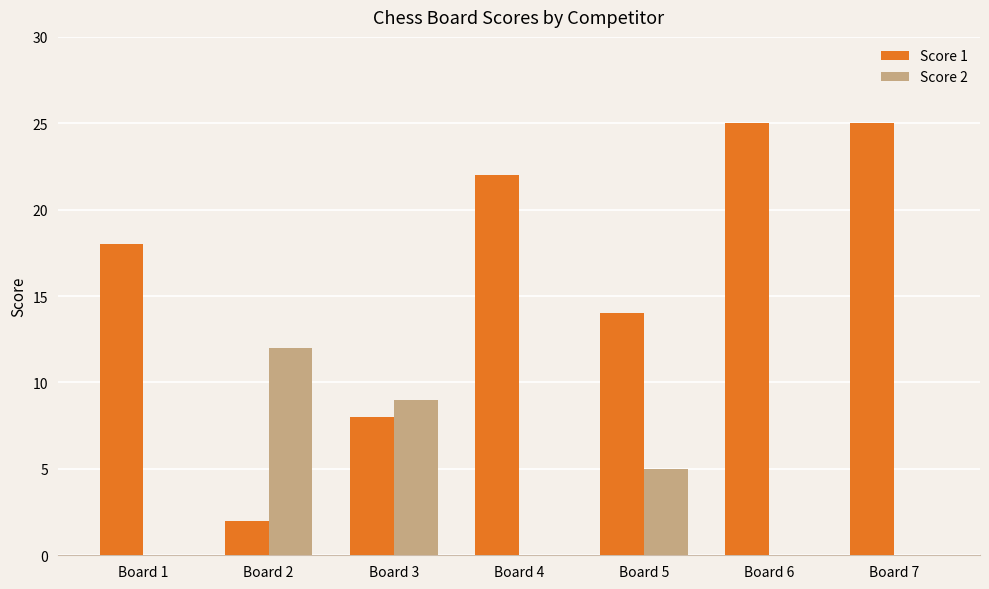

Is the value of Score 2 at Board 7 greater than the value of Score 1 at Board 4?

No